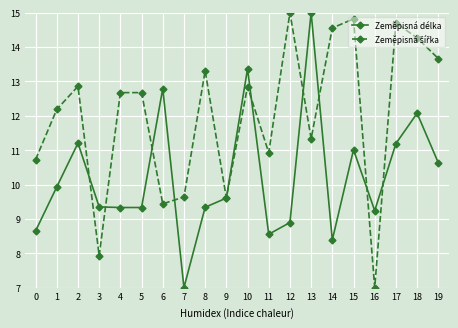

The value of Zeměpisná délka at 9 is 9.6. True or false?

True